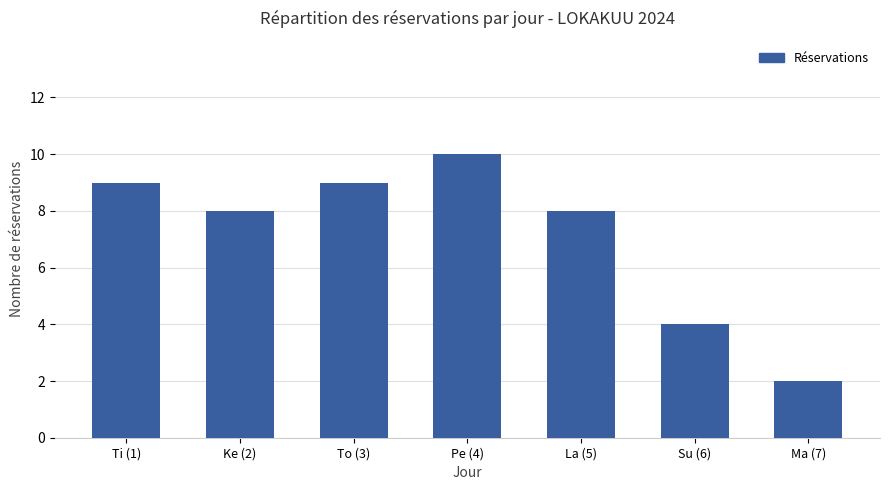

Are the bars grouped side by side (vs. stacked)?

No